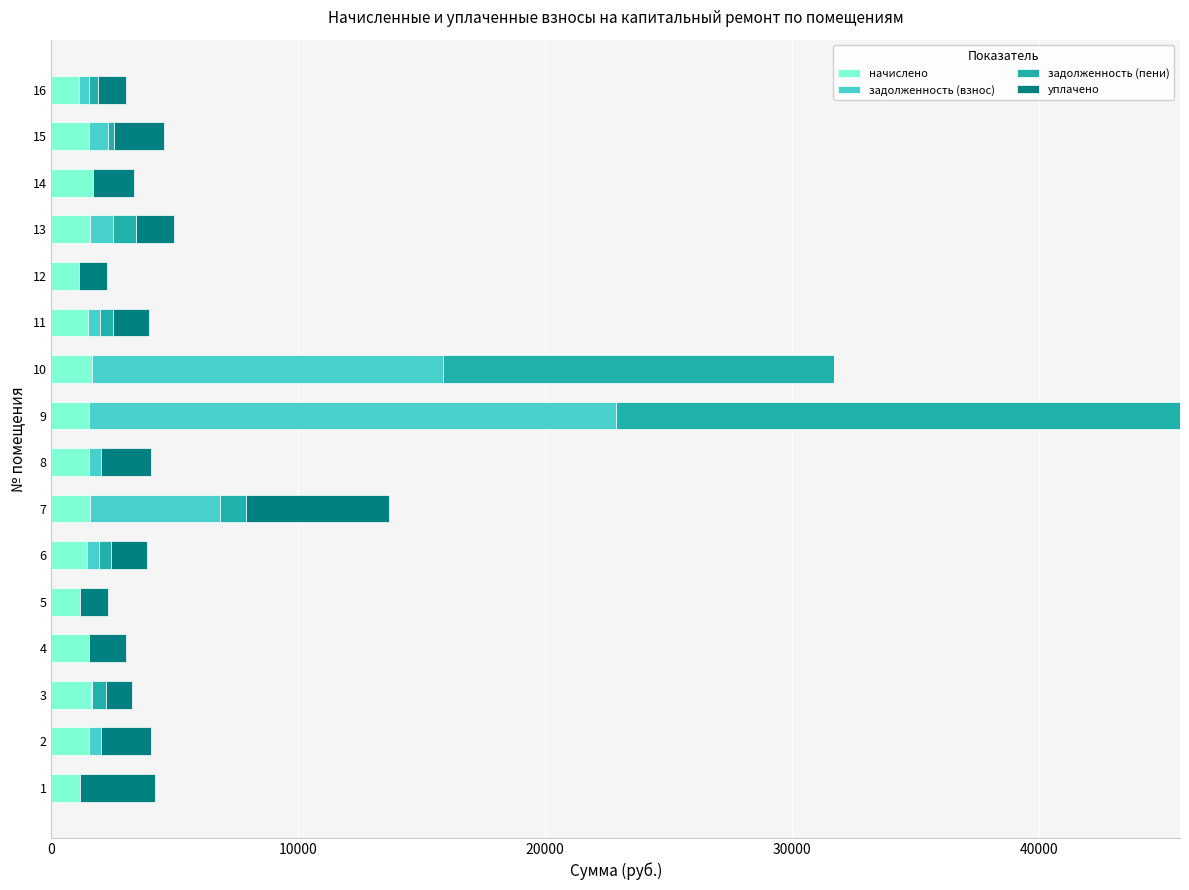

At which category is the sum across all series the highest?

9